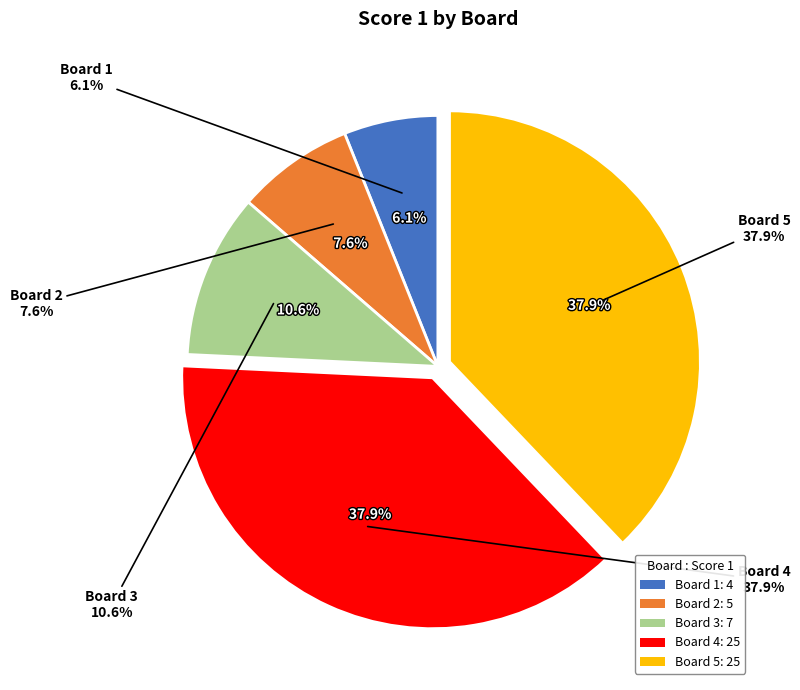

Is it true that Board 5 is 38% of the pie?

True